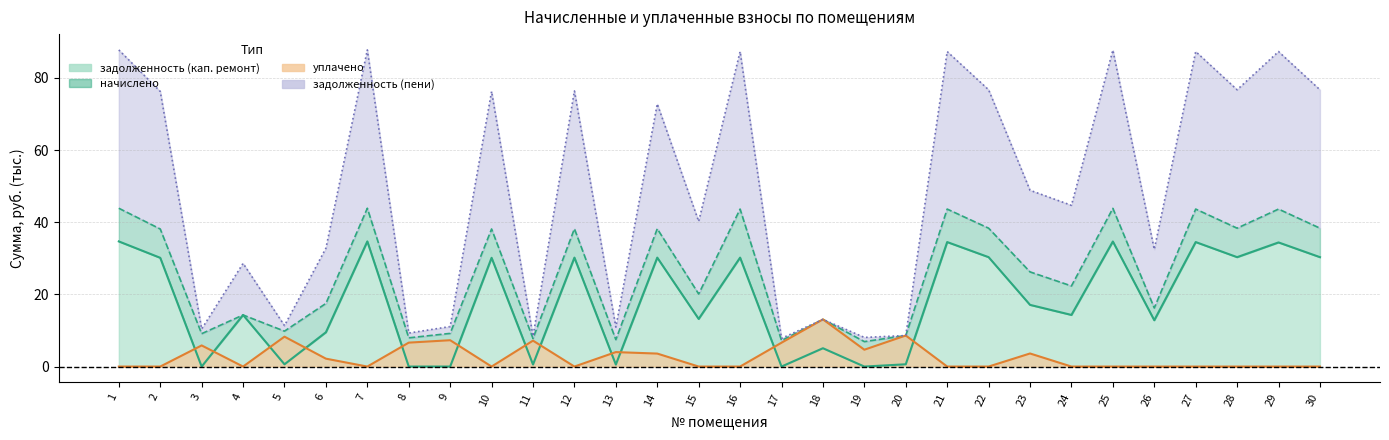

The value of уплачено at 6 is 3.1. True or false?

False